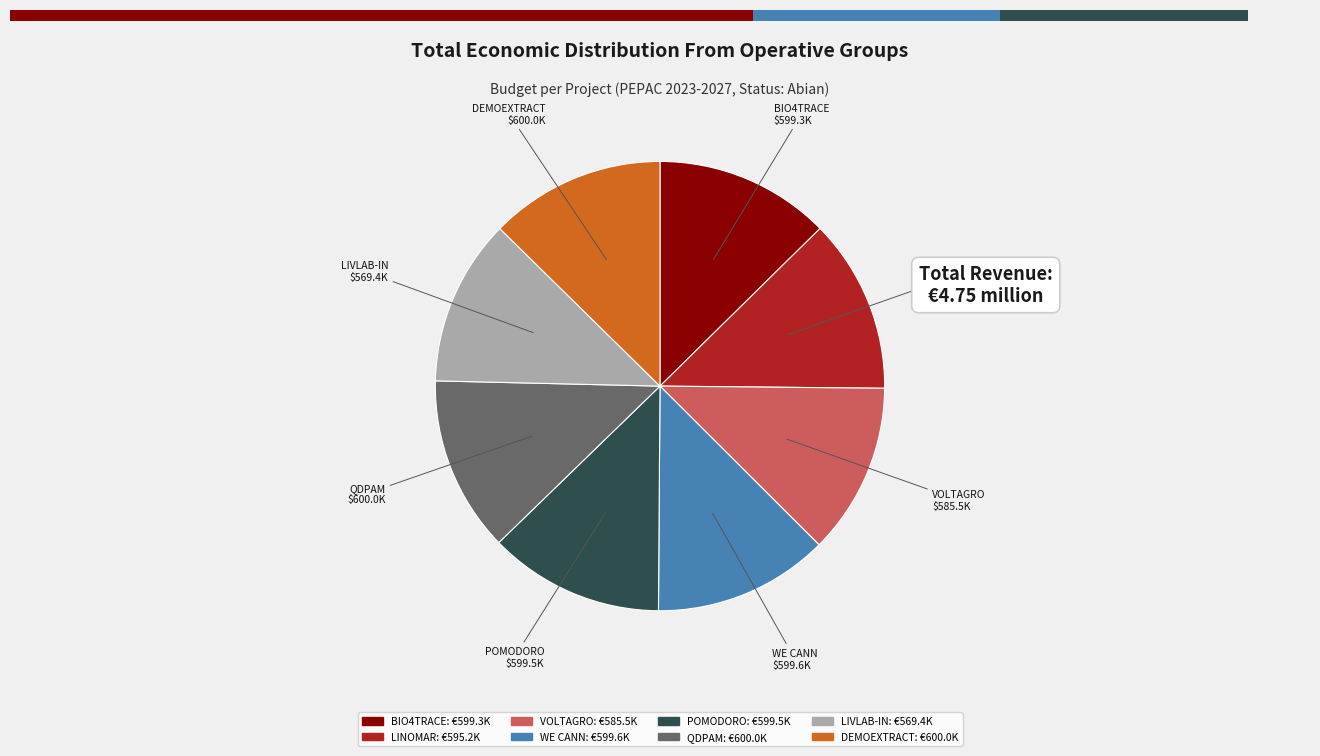

True or false: DEMOEXTRACT accounts for 1% of the total.

False